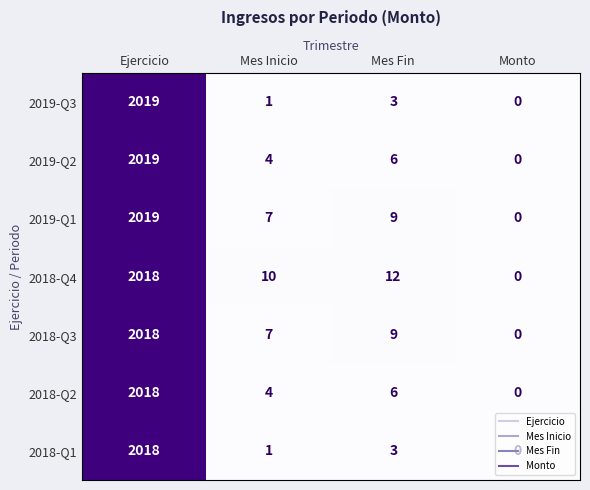

What is the difference between the highest and lowest values at Ejercicio?

1